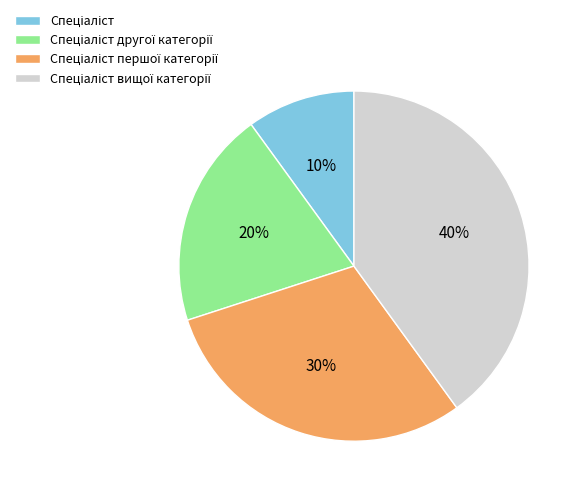

To the nearest percent, what is the average slice percentage?

25%